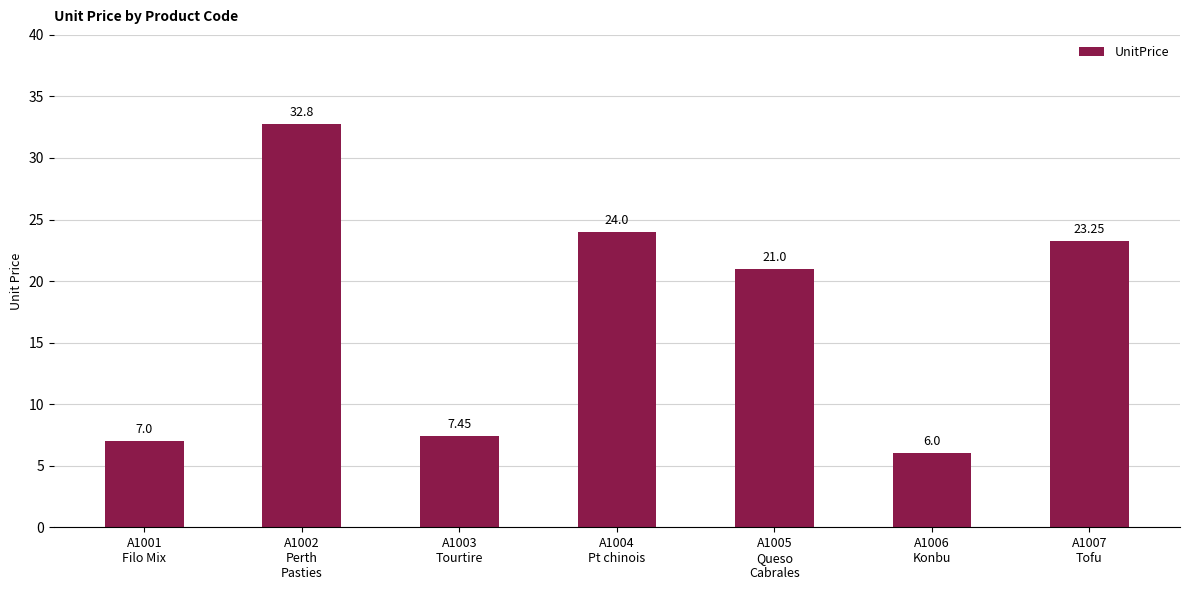

How many values are below 21?

3